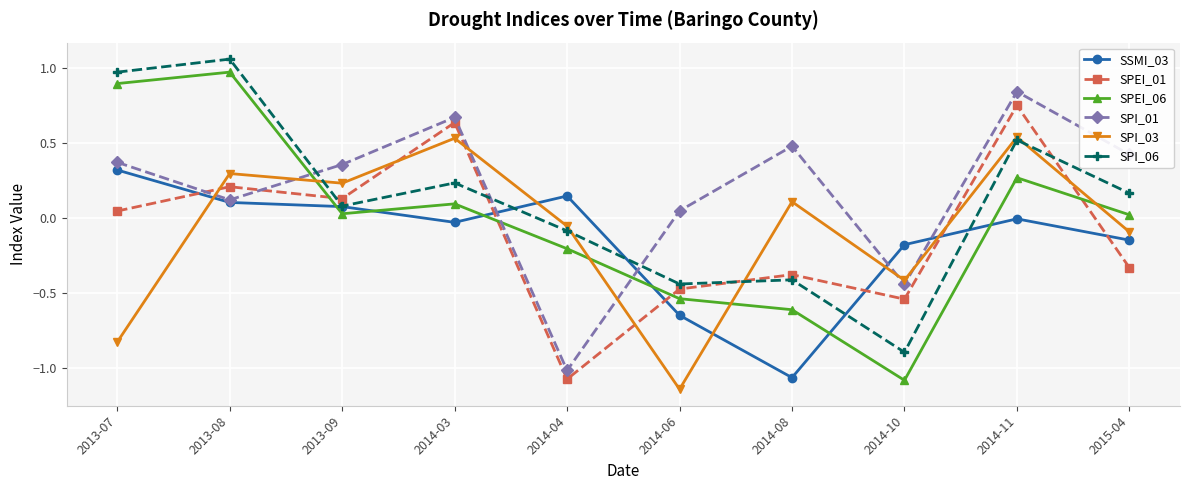

Which label corresponds to the largest value in the chart?

2013-08